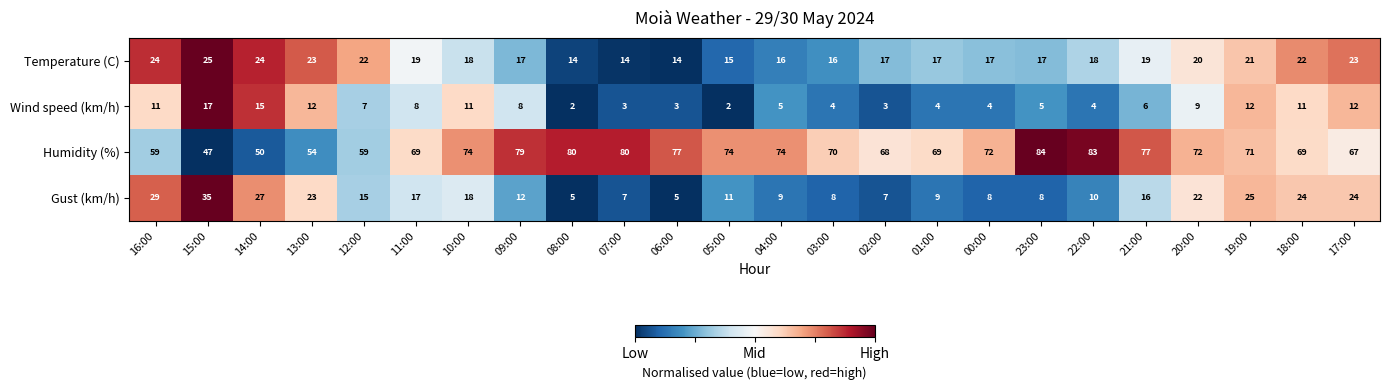

List the series in order of their peak value, lowest first.

Wind speed (km/h), Temperature (C), Gust (km/h), Humidity (%)